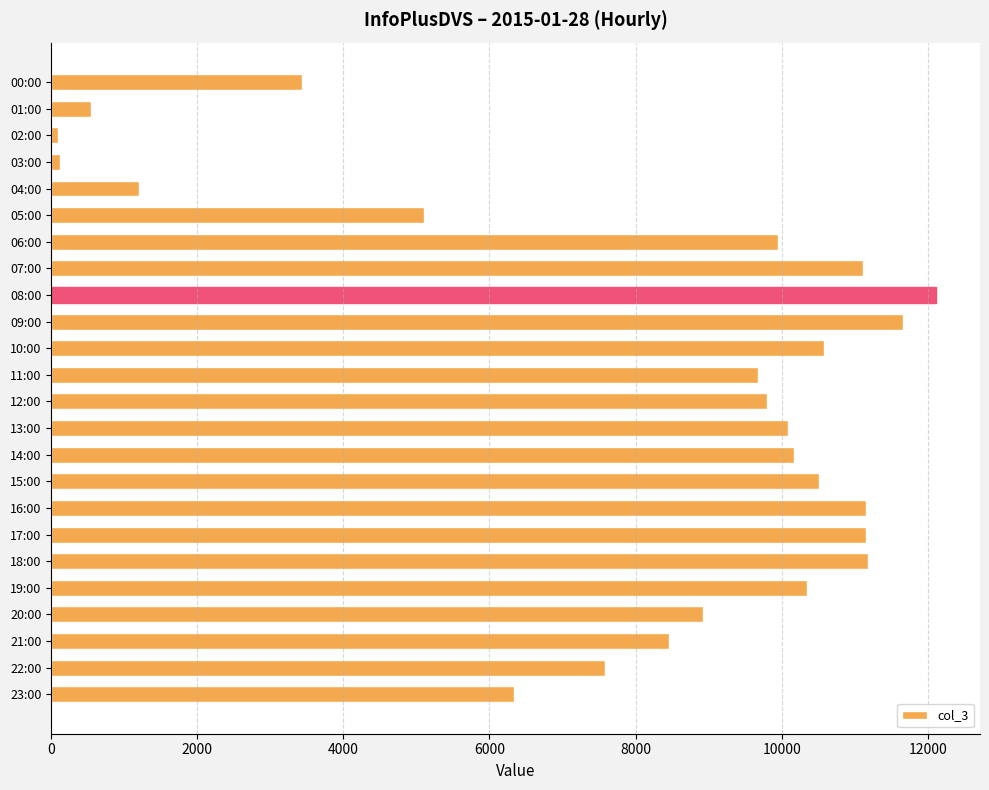

What is the label of the 2nd bar from the bottom?

22:00